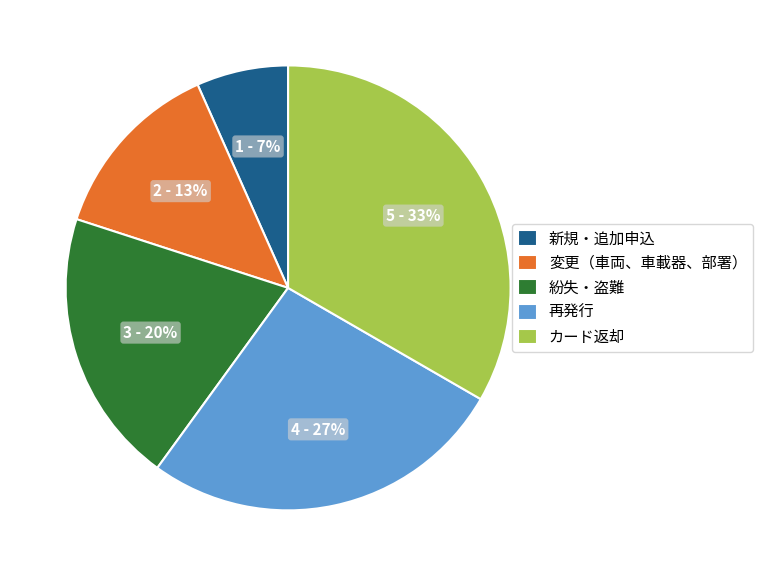

To the nearest percent, what portion does 新規・追加申込 represent?

7%